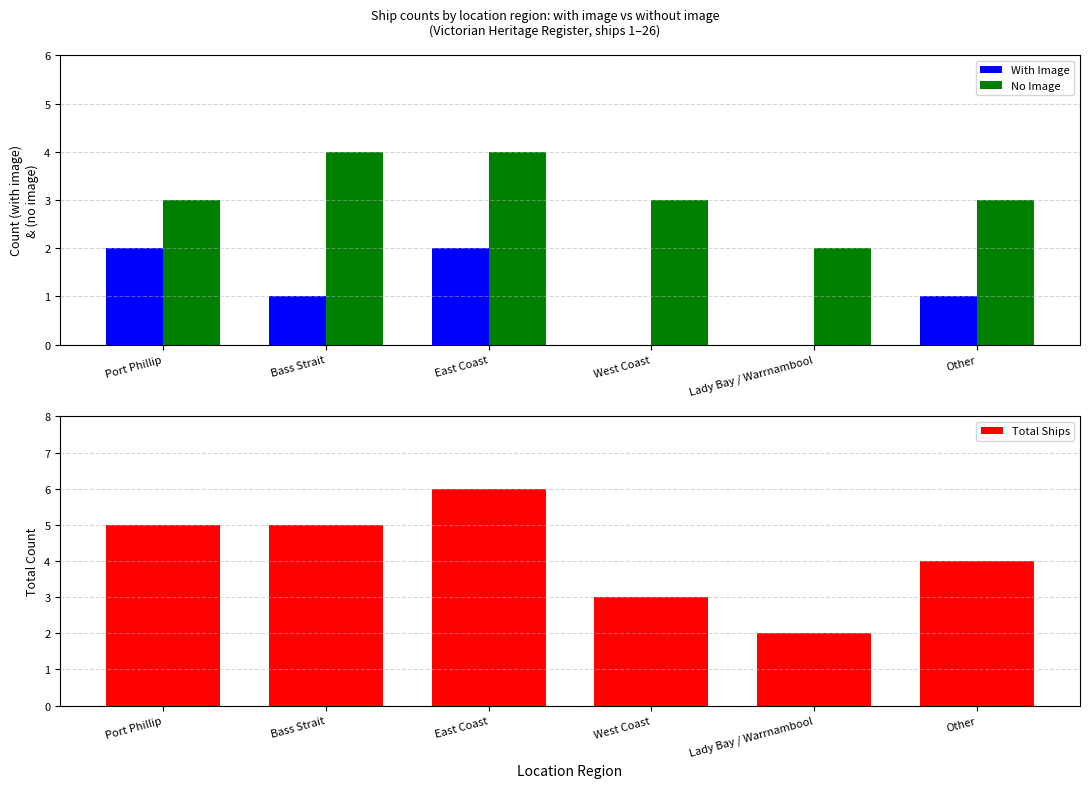

Which label corresponds to the largest value in the chart?

East Coast